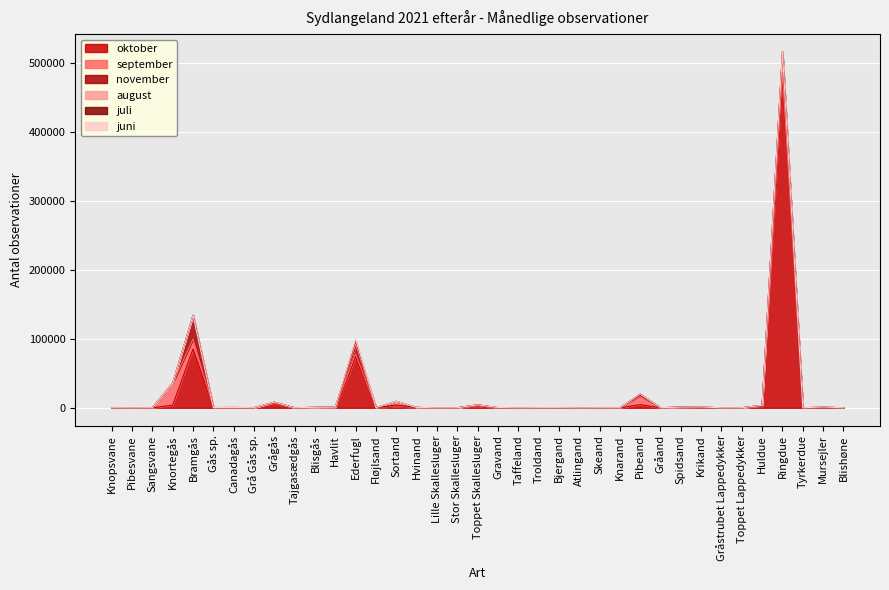

In juli, how many points are lower than both neighbors (excluding endpoints)?

6